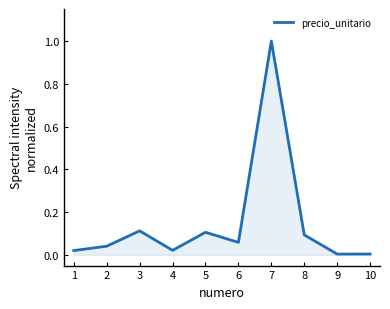

What is the change in value from 2 to 7?

+1.0